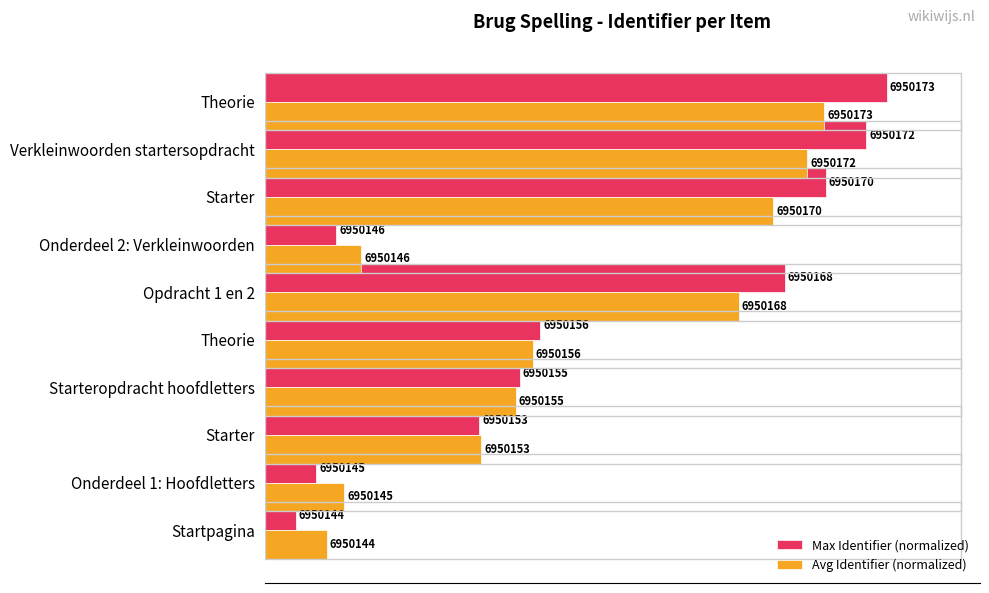

Which series has the largest range (max minus min)?

Max Identifier (normalized)